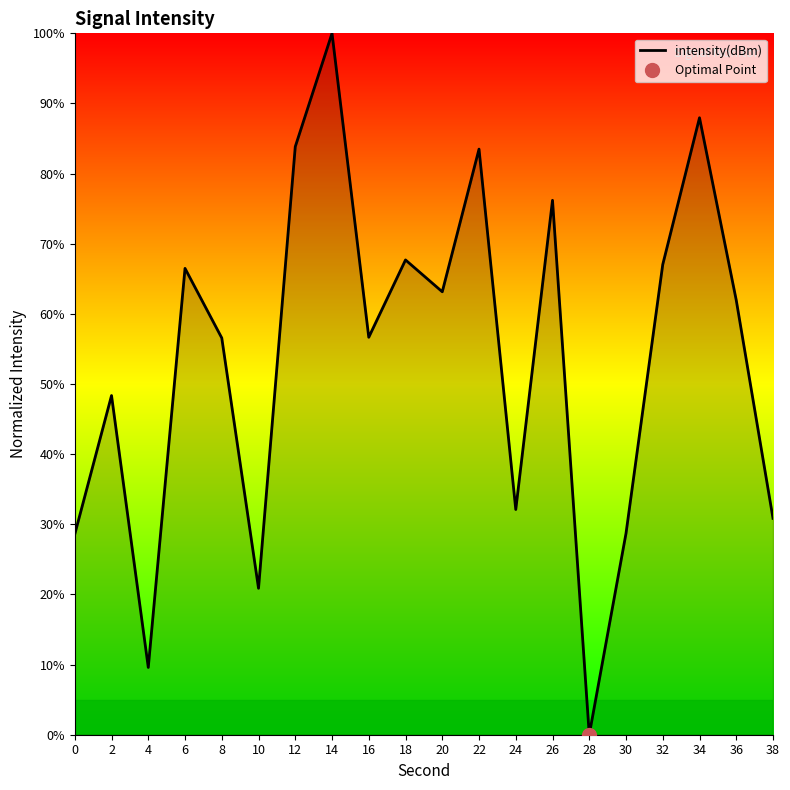

What is the sum of all values?

1070.1